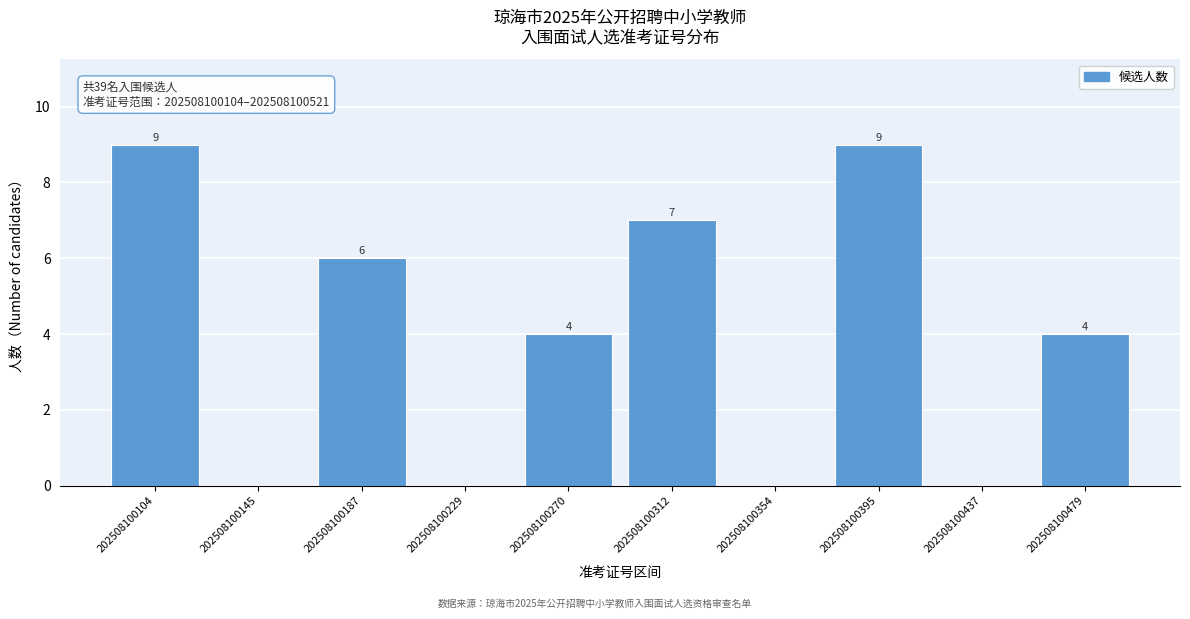

Reading left to right, extract all data points from this chart.

202508100104=9	202508100145=0	202508100187=6	202508100229=0	202508100270=4	202508100312=7	202508100354=0	202508100395=9	202508100437=0	202508100479=4